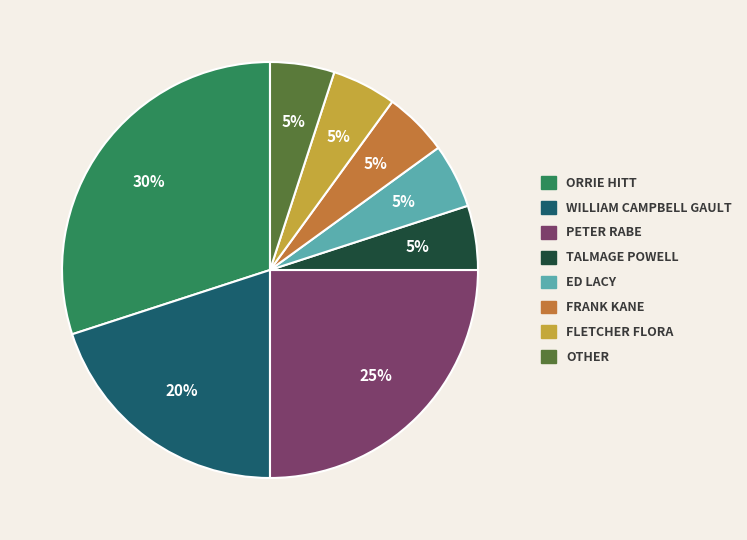

To the nearest percent, what is the average slice percentage?

12%